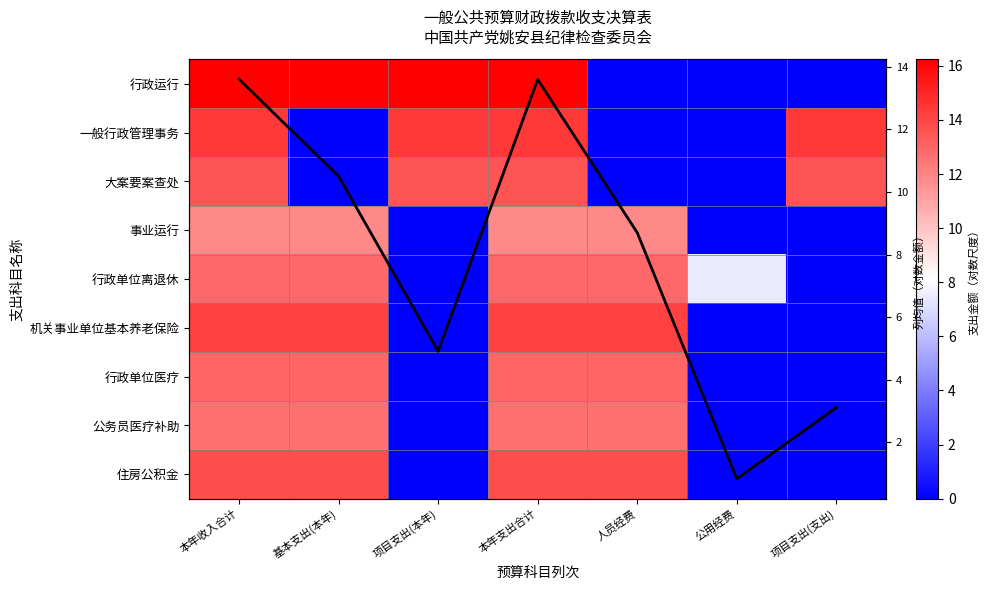

List the series in order of their peak value, lowest first.

事业运行, 公务员医疗补助, 行政单位离退休, 行政单位医疗, 大案要案查处, 列均值, 住房公积金, 机关事业单位基本养老保险, 一般行政管理事务, 行政运行